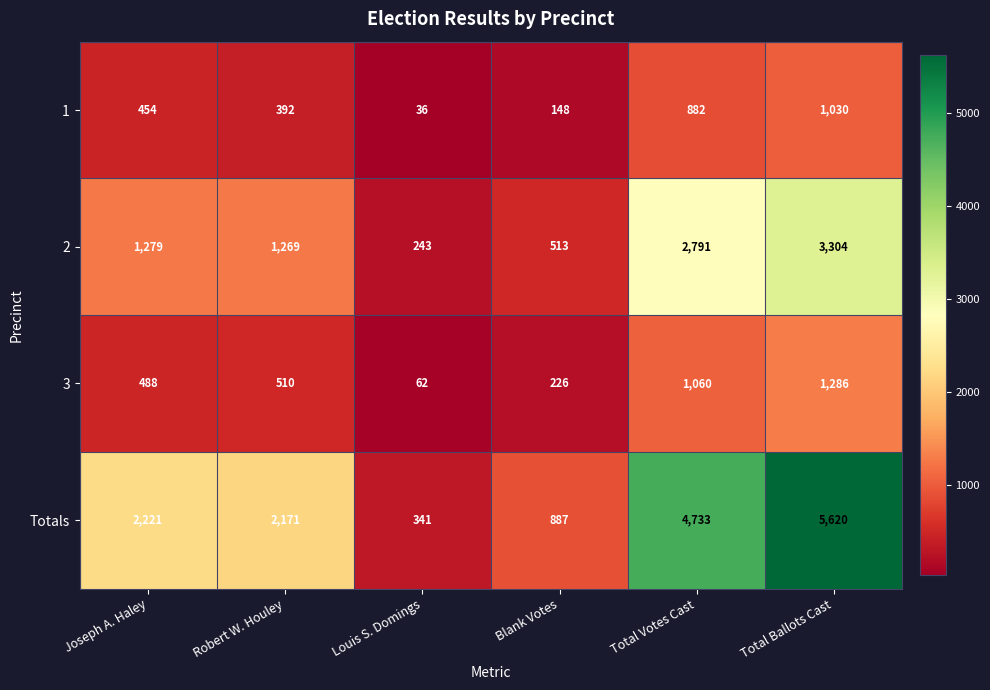

The Totals series shows 1403 at Blank Votes. True or false?

False